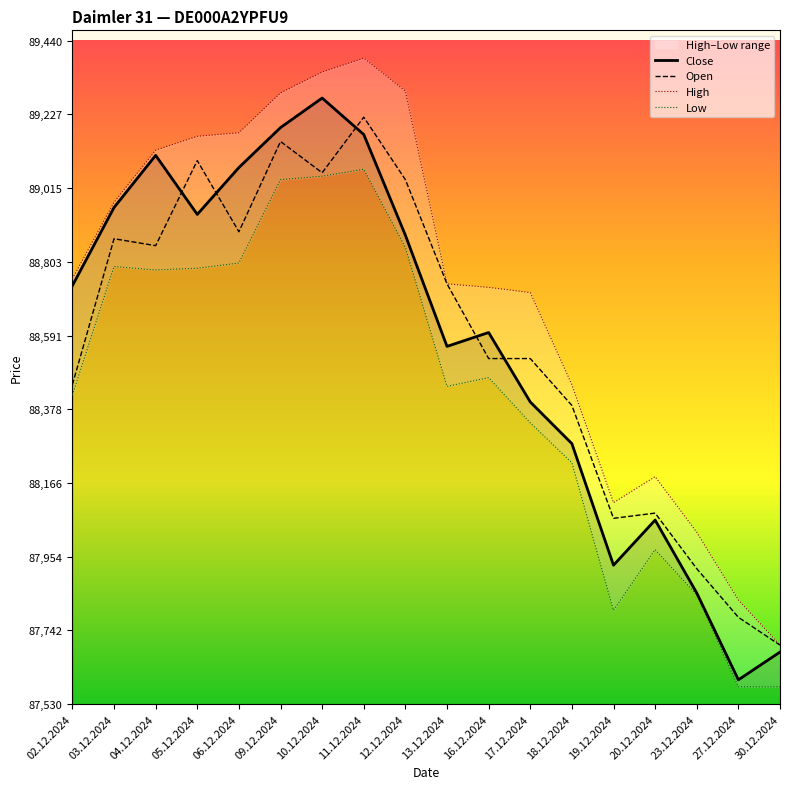

Reading left to right, transcribe all the data shown in this chart.

Close: 88735	88960	89110	88940	89075	89190	89275	89170	88880	88560	88600	88400	88280	87930	88060	87850	87600	87680
Open: 88450	88870	88850	89095	88890	89150	89060	89220	89040	88740	88525	88525	88390	88065	88080	87920	87780	87700
High: 88755	88975	89125	89165	89175	89290	89350	89390	89295	88740	88730	88715	88450	88110	88185	88025	87830	87700
Low: 88420	88790	88780	88785	88800	89040	89050	89070	88845	88445	88470	88340	88225	87800	87975	87845	87580	87580